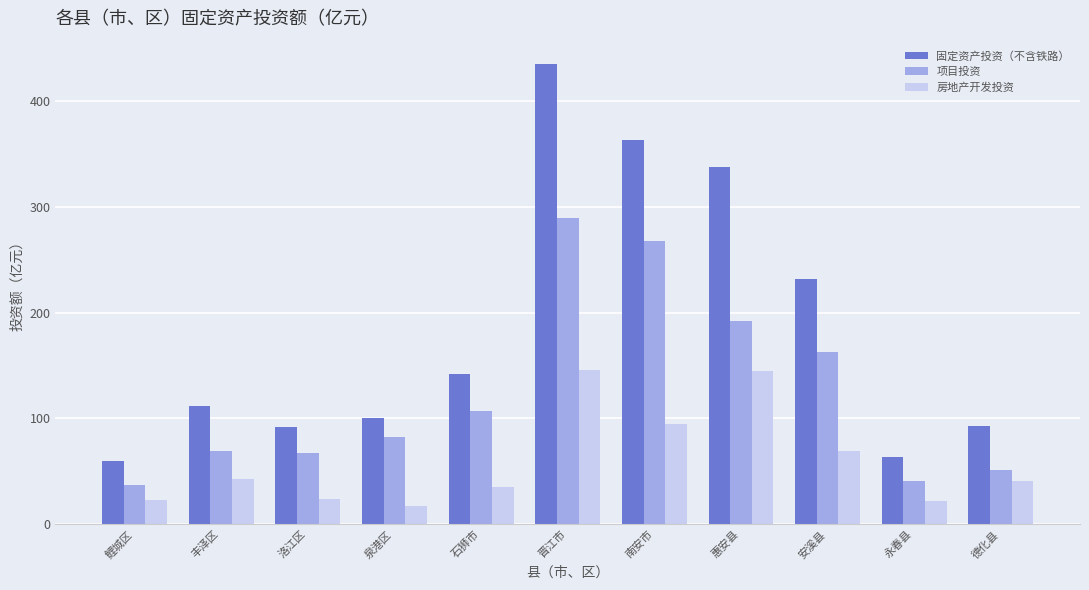

What is the difference between the maximum and minimum values in the 项目投资 series?

252.0